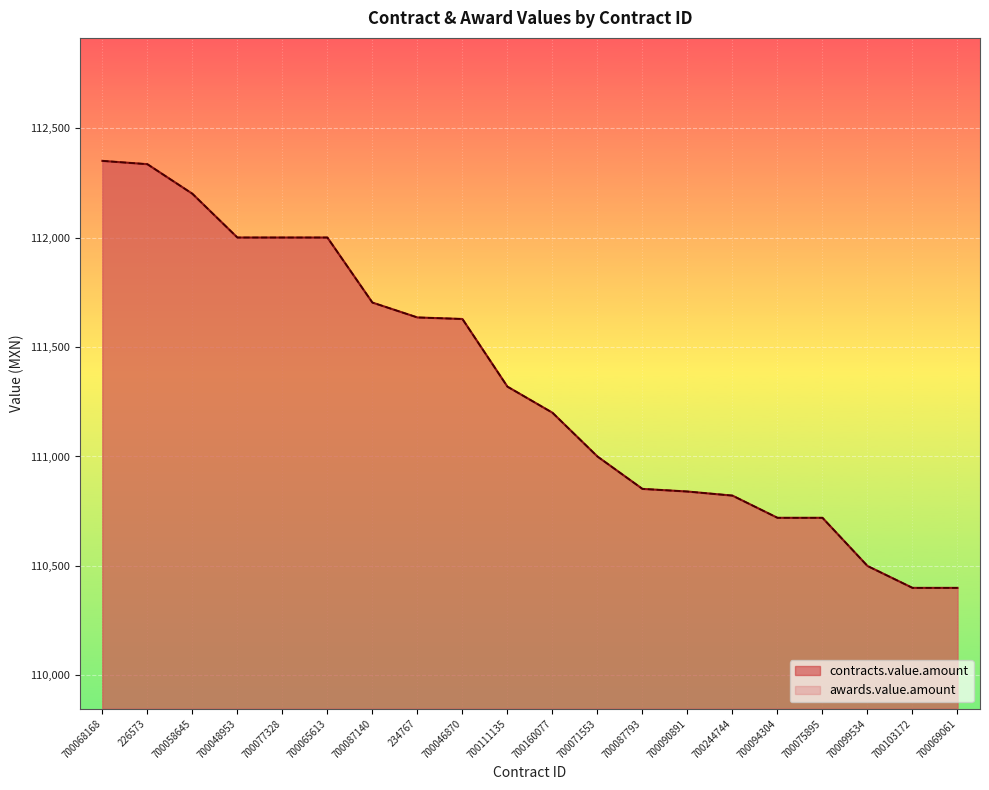

At which label does awards.value.amount first exceed 111319?

700068168